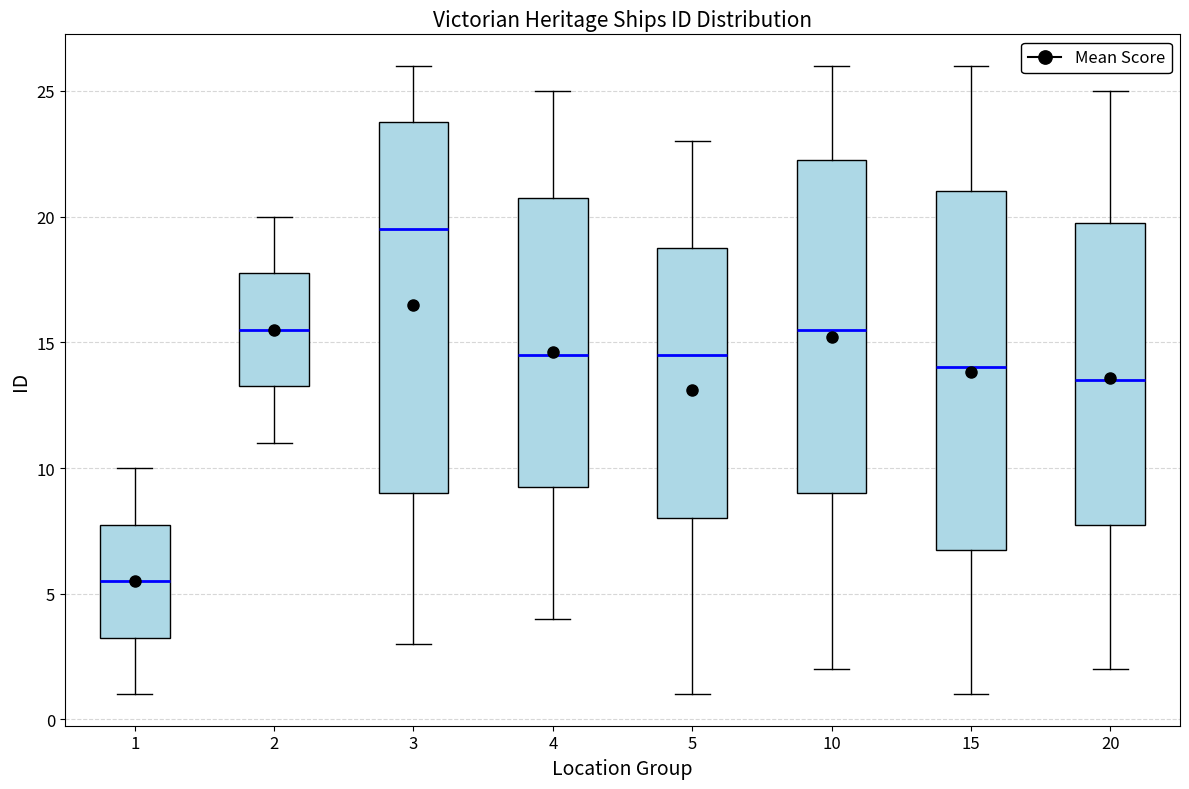

Reading left to right, transcribe this box plot: for each box, give where its median line is, the range the box spans, and where its two whiskers end, as read against the y-axis. The values are not printed on the chart, so give them approximately, as read against the axis.

1: median 5.5, box 3.5 to 8.0, whiskers 1.0 to 10.0
2: median 15.5, box 13.5 to 18.0, whiskers 11.0 to 20.0
3: median 19.5, box 9.0 to 24.0, whiskers 3.0 to 26.0
4: median 14.5, box 9.5 to 21.0, whiskers 4.0 to 25.0
5: median 14.5, box 8.0 to 19.0, whiskers 1.0 to 23.0
10: median 15.5, box 9.0 to 22.5, whiskers 2.0 to 26.0
15: median 14.0, box 7.0 to 21.0, whiskers 1.0 to 26.0
20: median 13.5, box 8.0 to 20.0, whiskers 2.0 to 25.0